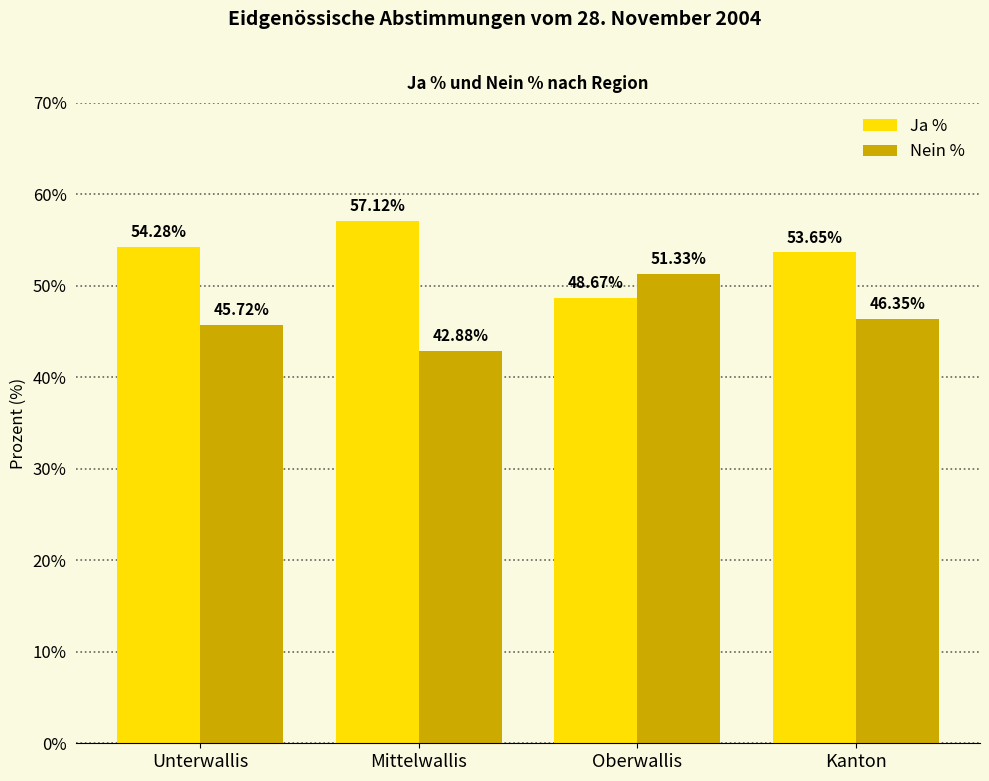

What is the sum of all Nein % values?

186.3